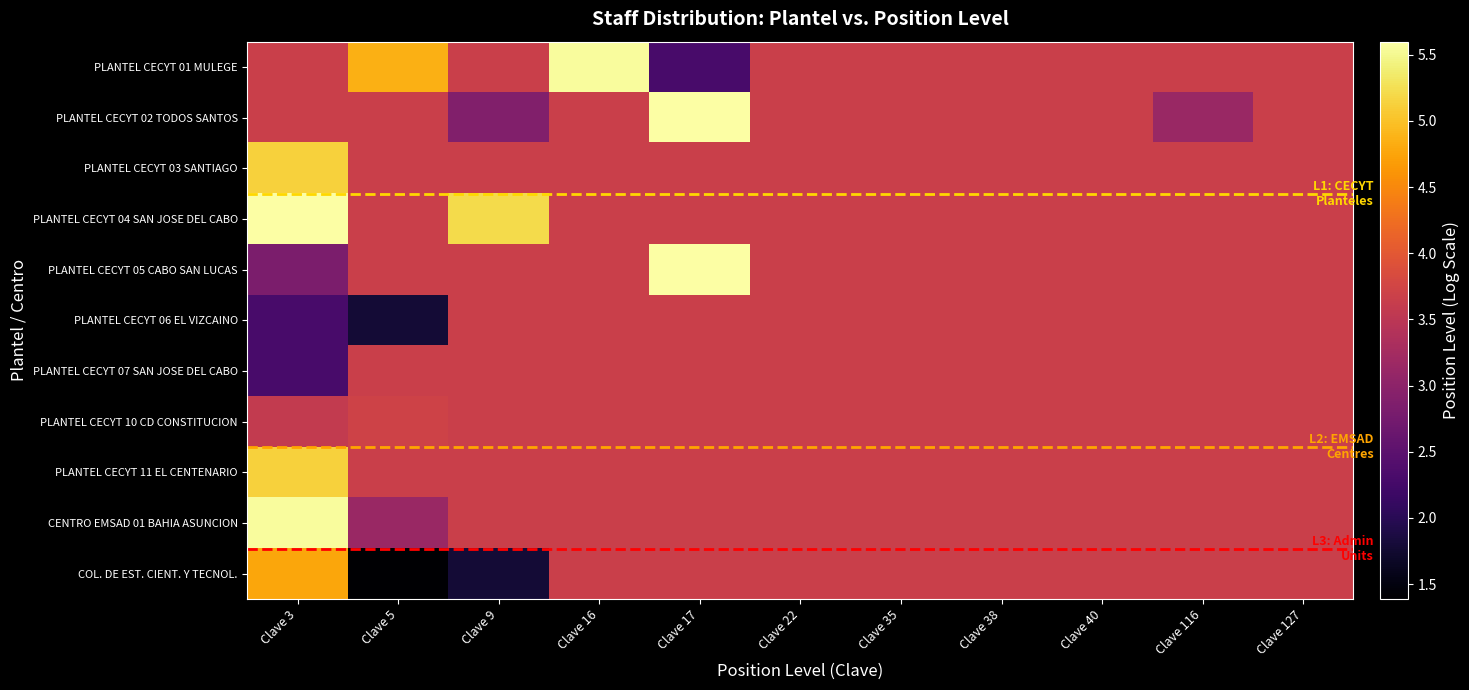

Which category has the lowest value in the CENTRO EMSAD 01 BAHIA ASUNCION series?

Clave 5